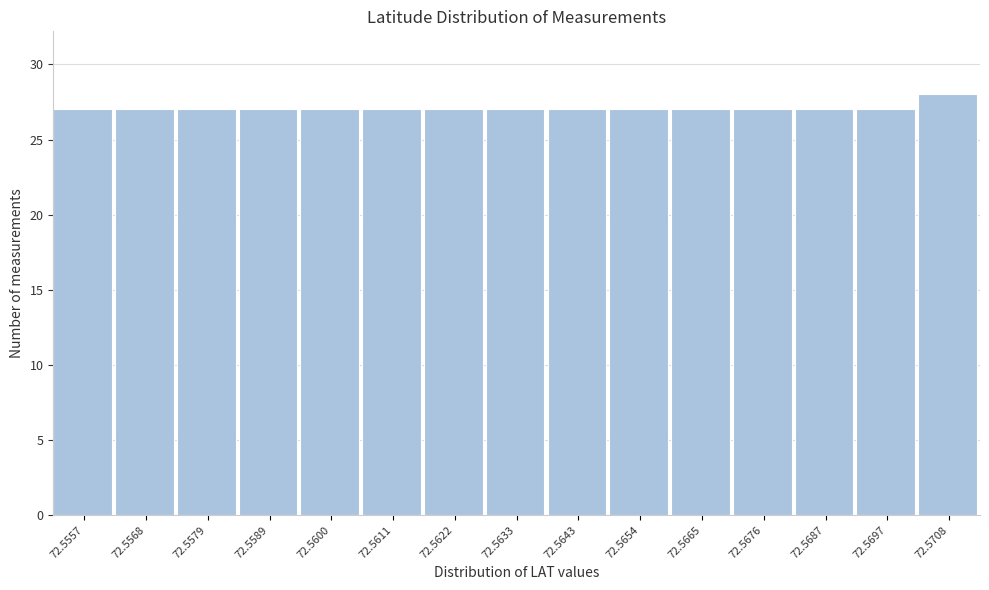

Reading right to left, list all the values displayed in this chart.

72.5708=28	72.5697=27	72.5687=27	72.5676=27	72.5665=27	72.5654=27	72.5643=27	72.5633=27	72.5622=27	72.5611=27	72.5600=27	72.5589=27	72.5579=27	72.5568=27	72.5557=27